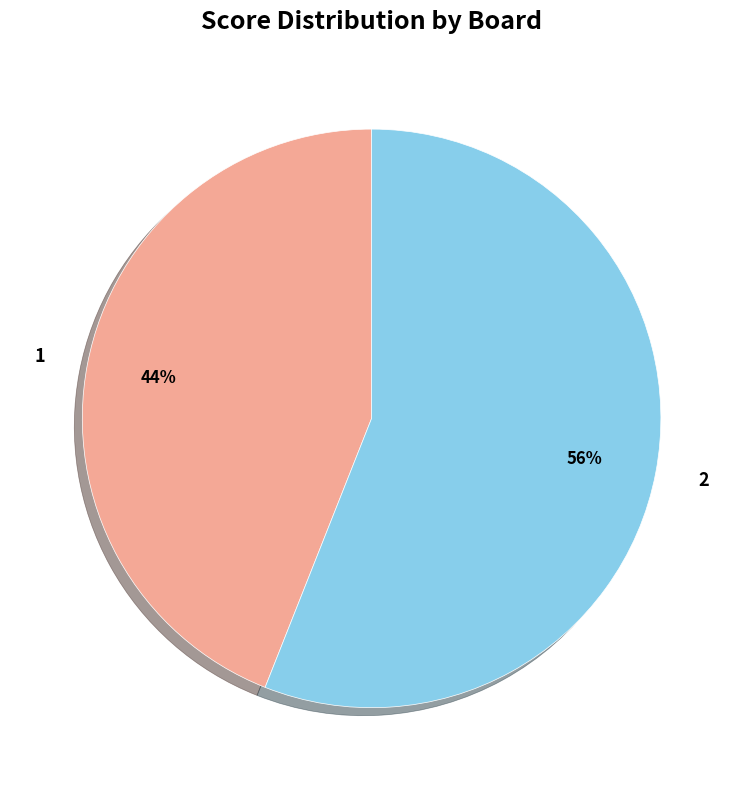

Is the sum of 1 and 2 greater than half?

Yes